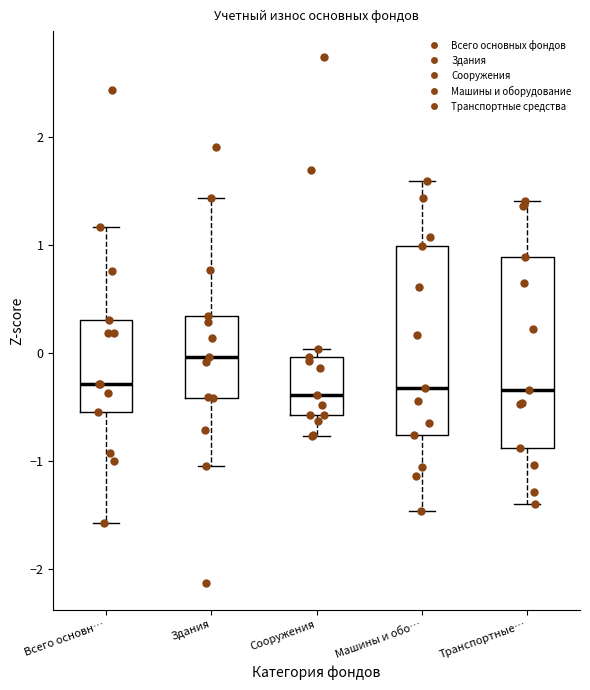

Reading left to right, transcribe this box plot: for each box, give where its median line is, the range the box spans, and where its two whiskers end, as read against the y-axis. The values are not printed on the chart, so give them approximately, as read against the axis.

Всего основн…: median -0.3, box -0.5 to 0.3, whiskers -1.6 to 1.2
Здания: median 0.0, box -0.4 to 0.3, whiskers -1.1 to 1.4
Сооружения: median -0.4, box -0.6 to 0.0, whiskers -0.8 to 0.0 (just above the box's upper edge)
Машины и обо…: median -0.3, box -0.8 to 1.0, whiskers -1.5 to 1.6
Транспортные…: median -0.3, box -0.9 to 0.9, whiskers -1.4 to 1.4